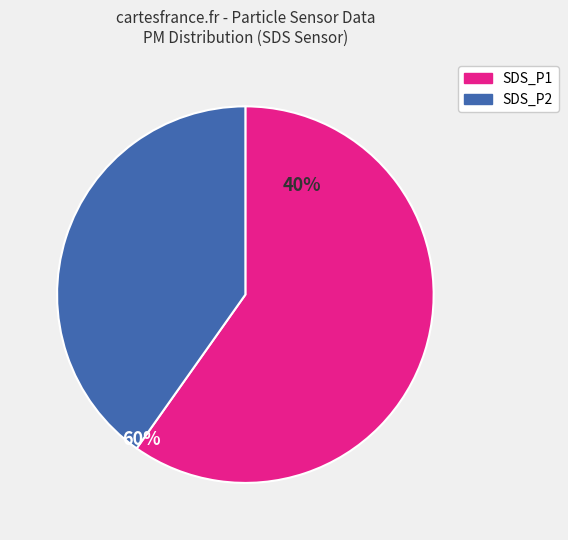

Rank the categories by value from highest to lowest.

SDS_P1, SDS_P2